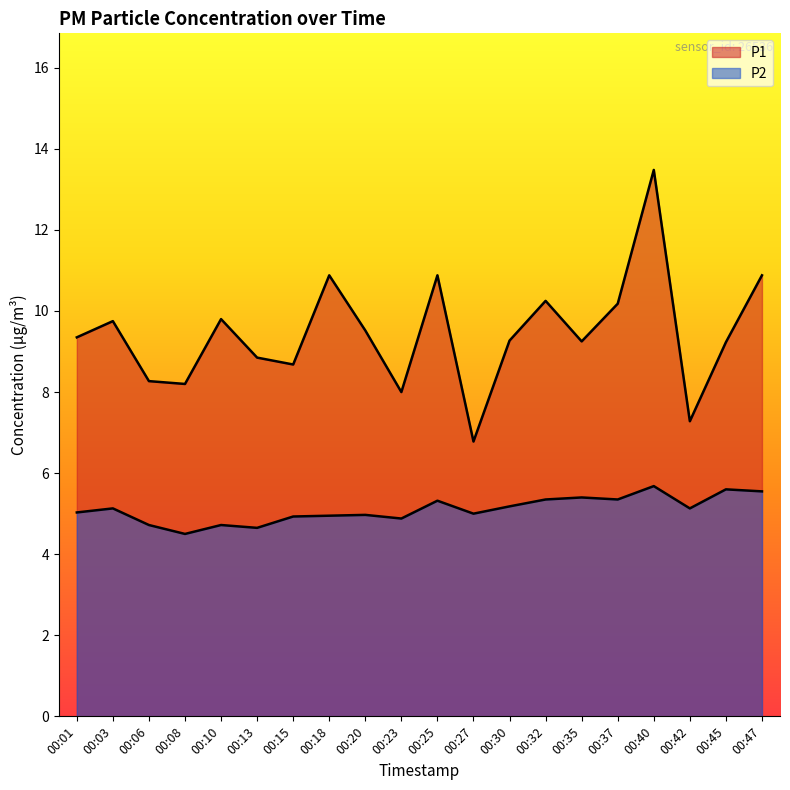

Does the chart display data point markers on the line(s)?

No